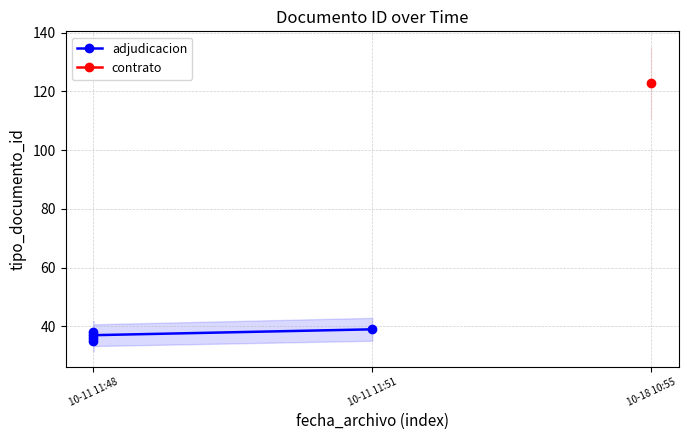

How many values exceed 37?

2